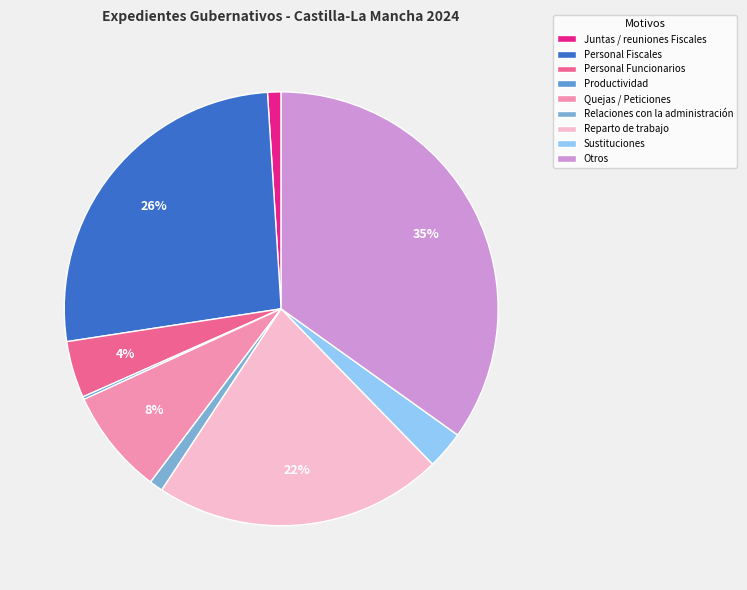

Is it true that Quejas / Peticiones is 15% of the pie?

False